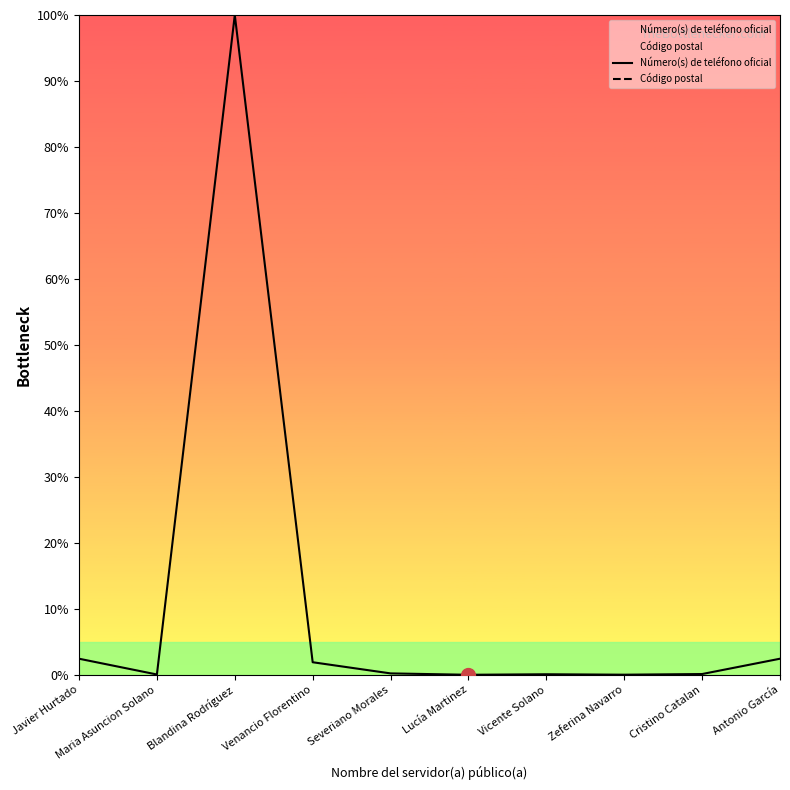

How many interior local peaks does the Número(s) de teléfono oficial series have?

2